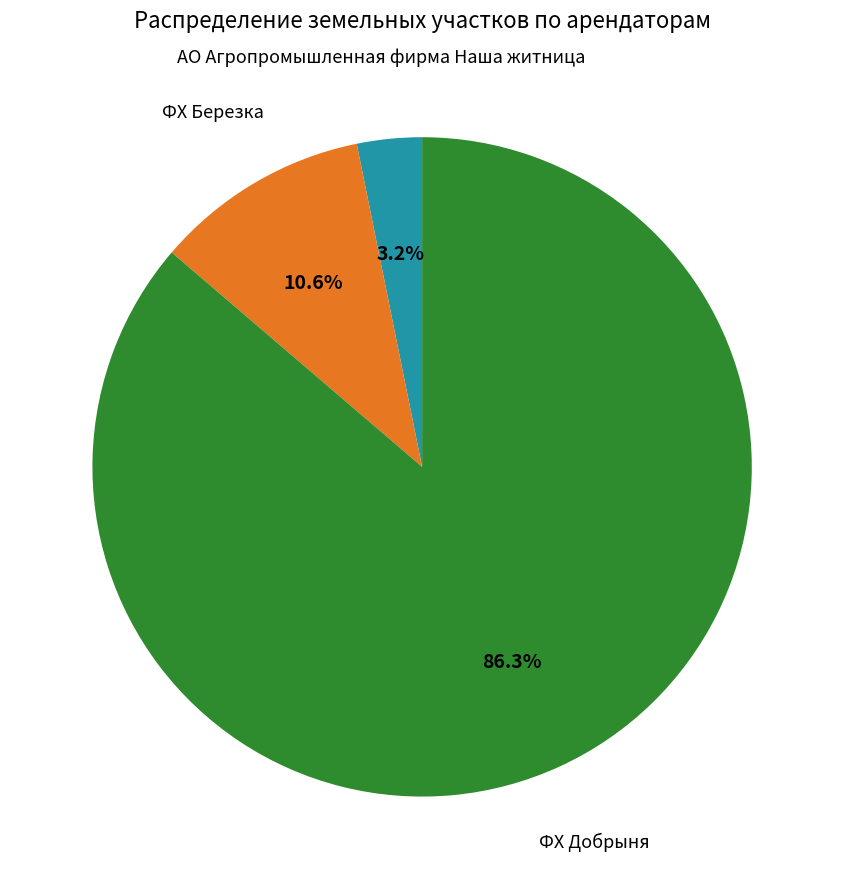

Count the number of slices in the pie.

3